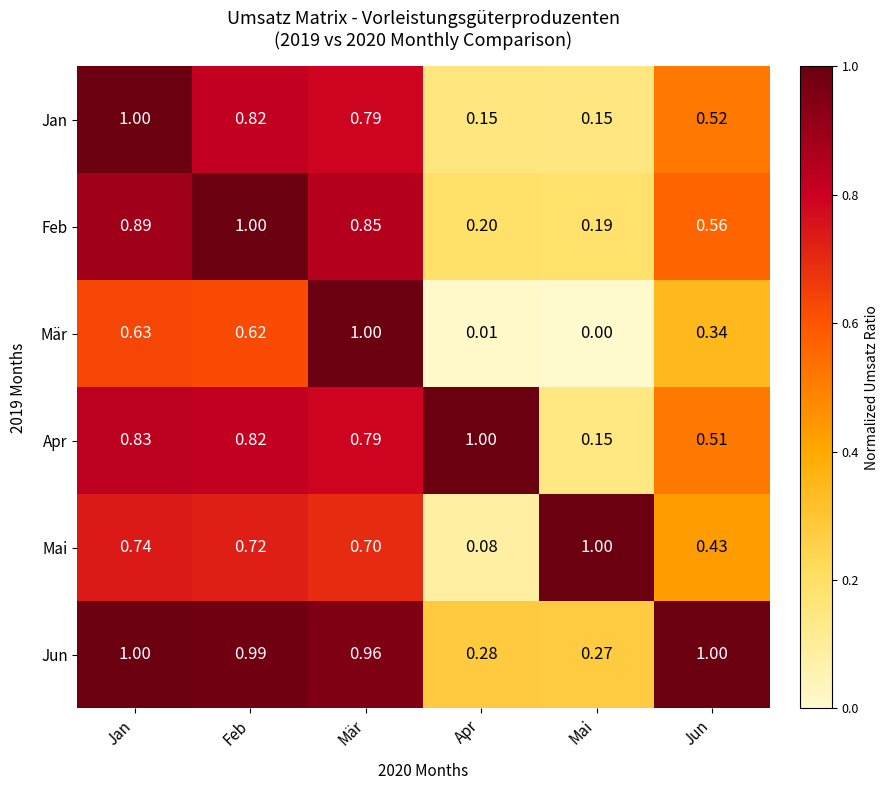

What is the total value across all series at Jun?

3.4